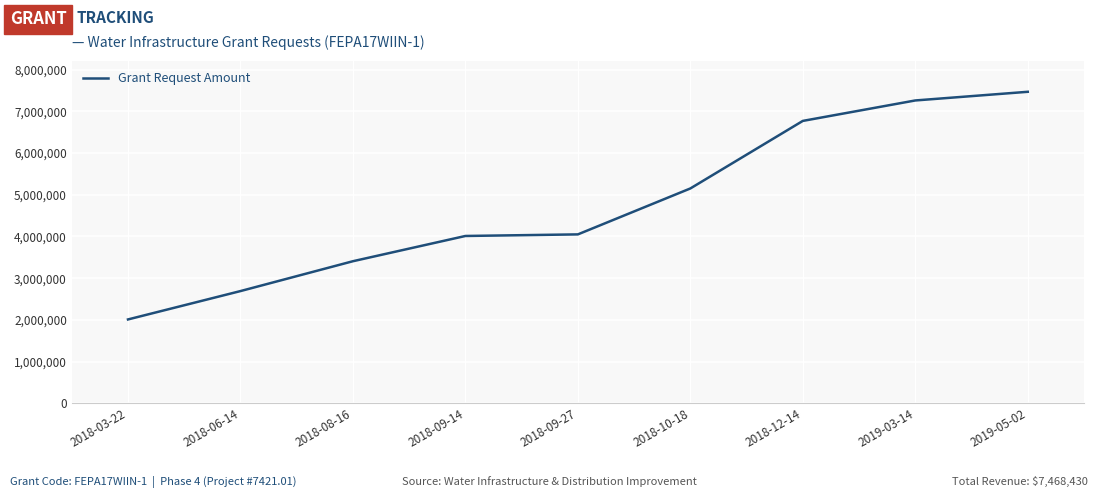

Where is the data nearest to the value 4739547?

2018-10-18